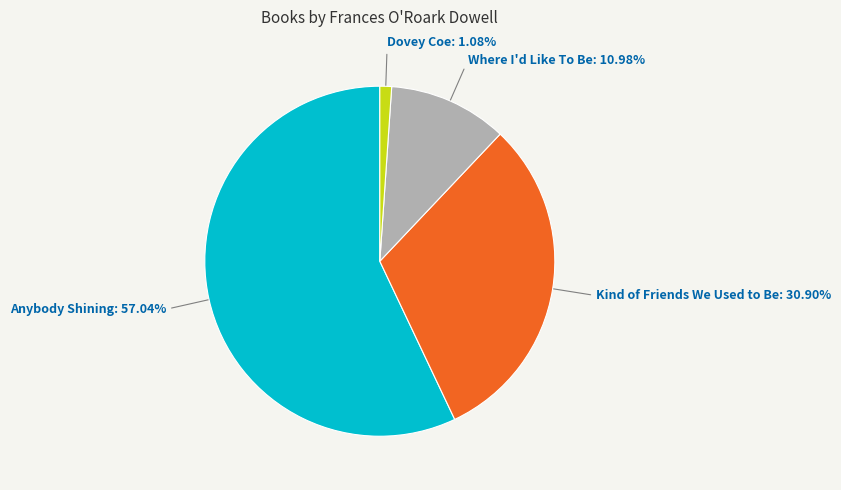

What is the largest slice in the pie chart?

Anybody Shining